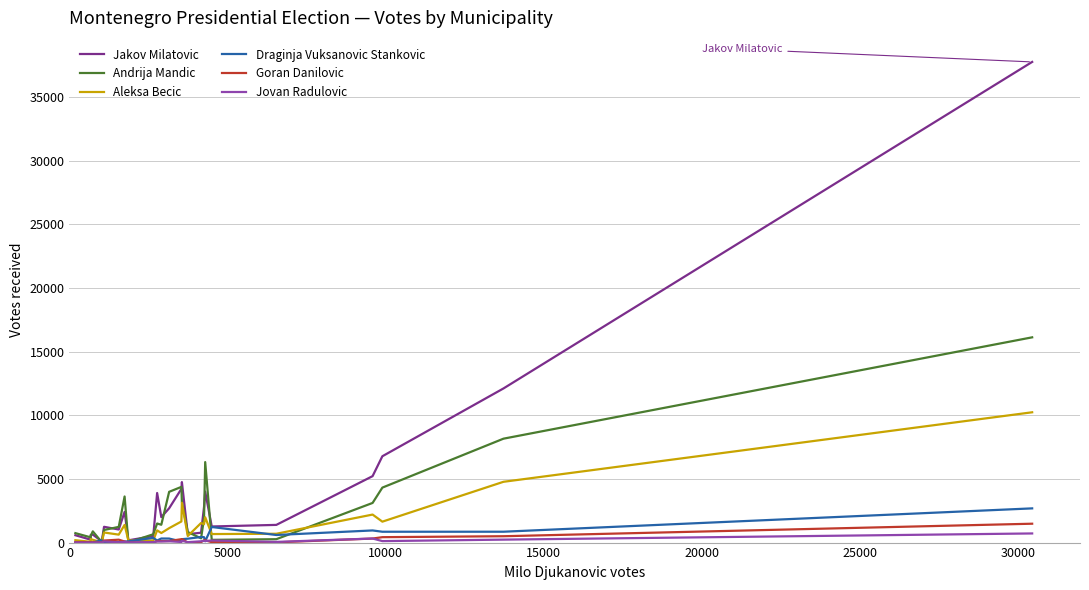

Which series has the widest spread of values?

Jakov Milatovic